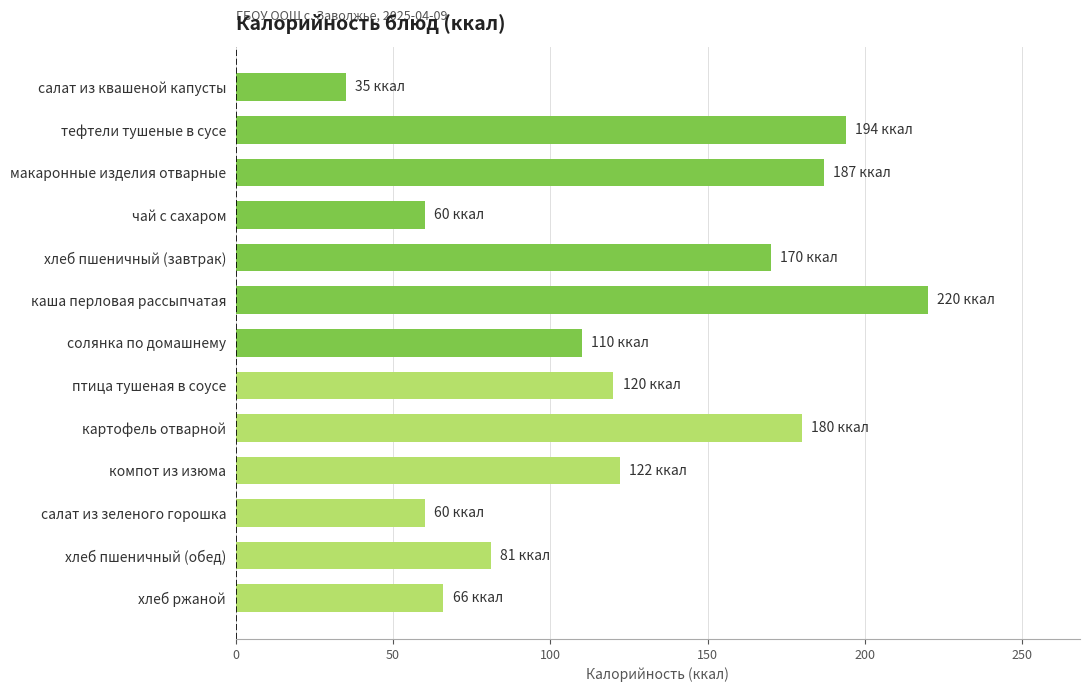

Reading top to bottom, what are all the values shown in this chart?

салат из квашеной капусты=35	тефтели тушеные в сусе=194	макаронные изделия отварные=187	чай с сахаром=60	хлеб пшеничный (завтрак)=170	каша перловая рассыпчатая=220	солянка по домашнему=110	птица тушеная в соусе=120	картофель отварной=180	компот из изюма=122	салат из зеленого горошка=60	хлеб пшеничный (обед)=81	хлеб ржаной=66